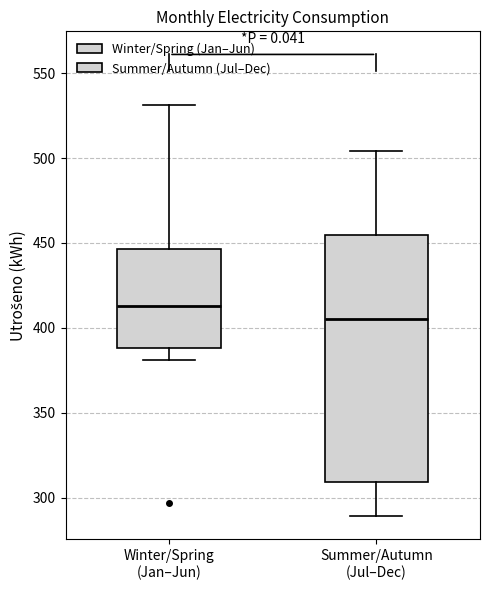

Where is the upper edge of the box for Winter/Spring (Jan–Jun) on the y-axis? The values are not printed on the chart, so give them approximately, as read against the axis.

445